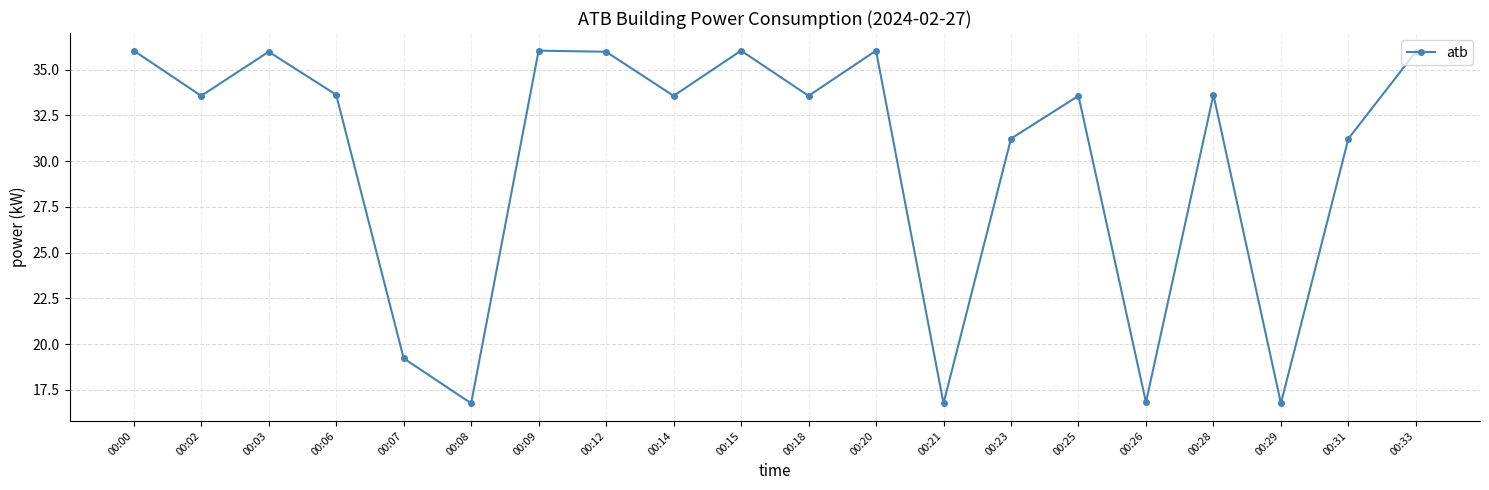

The chart shows a value of 52.1 at 00:14. True or false?

False